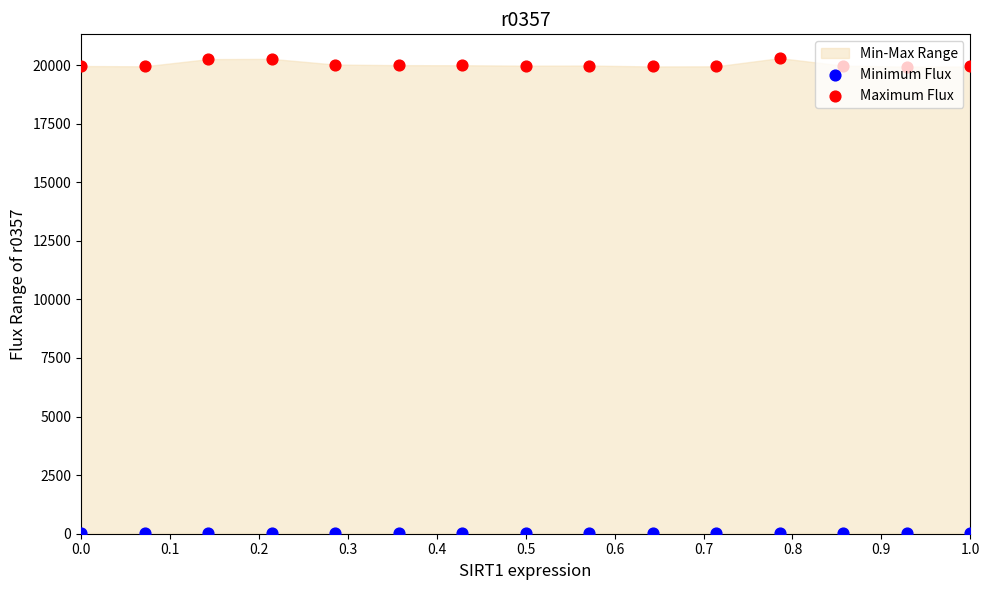

At how many categories does at least one series exceed 12447?

15